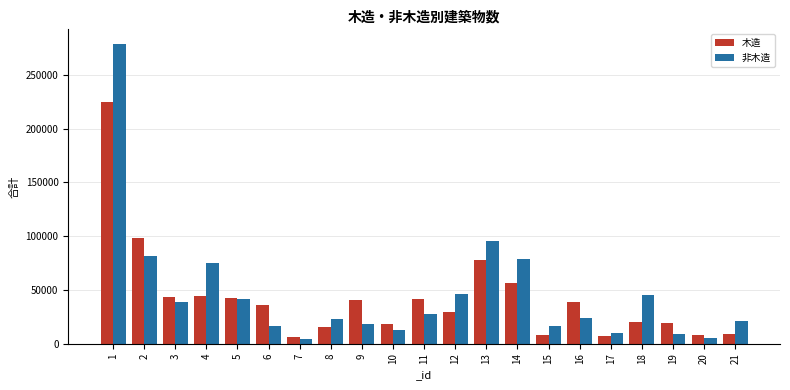

What is the greatest value displayed?

278297